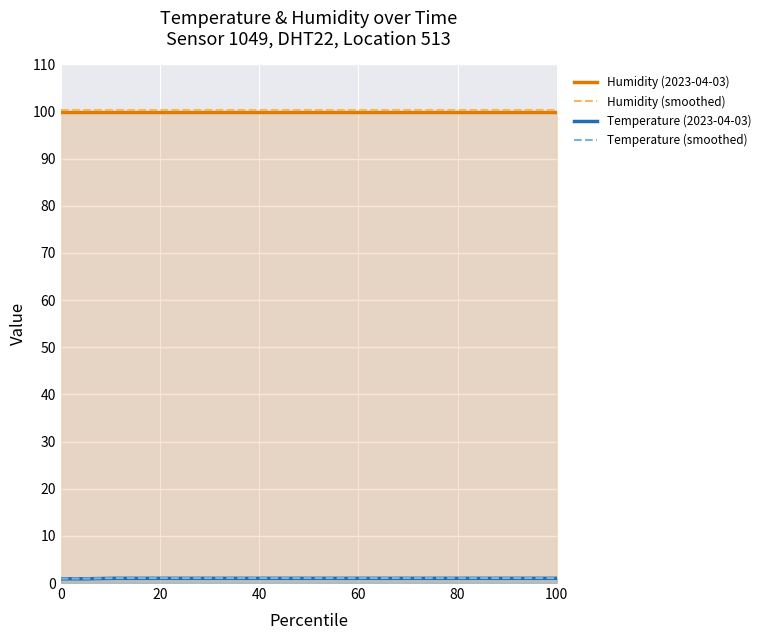

What is the greatest value displayed?

100.2